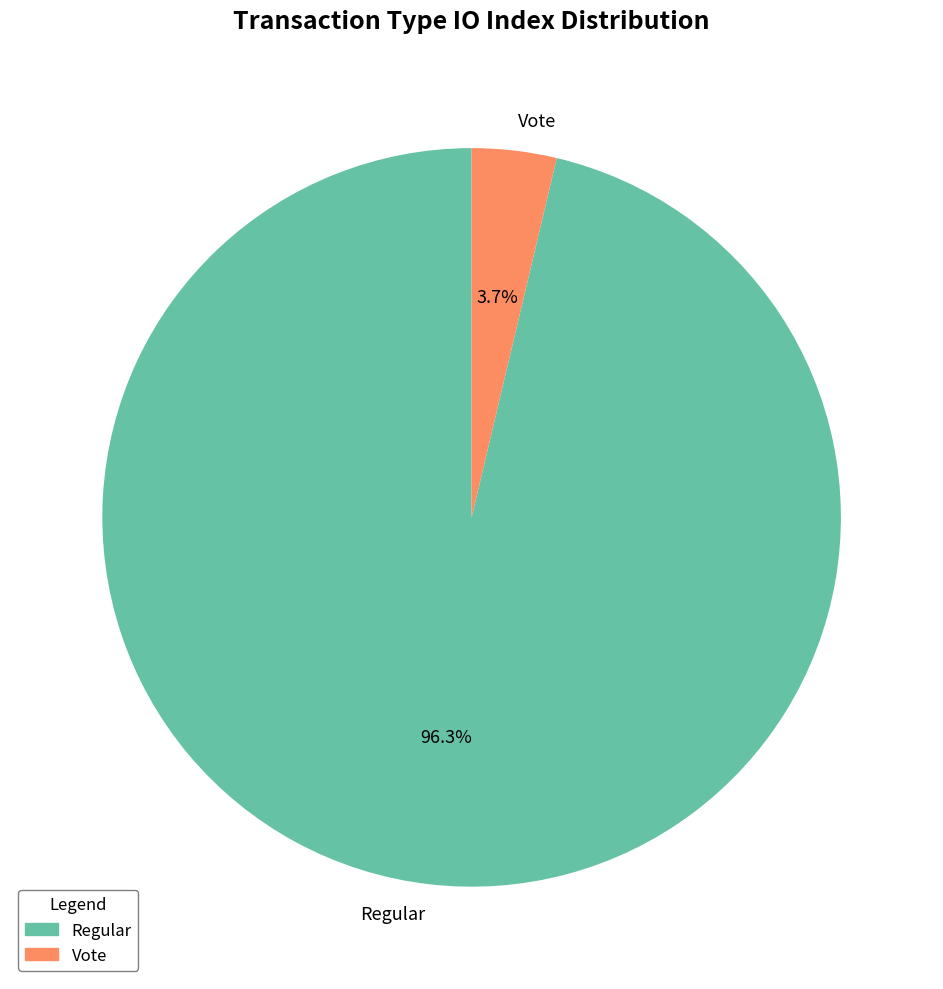

Rank the categories by value from lowest to highest.

Vote, Regular